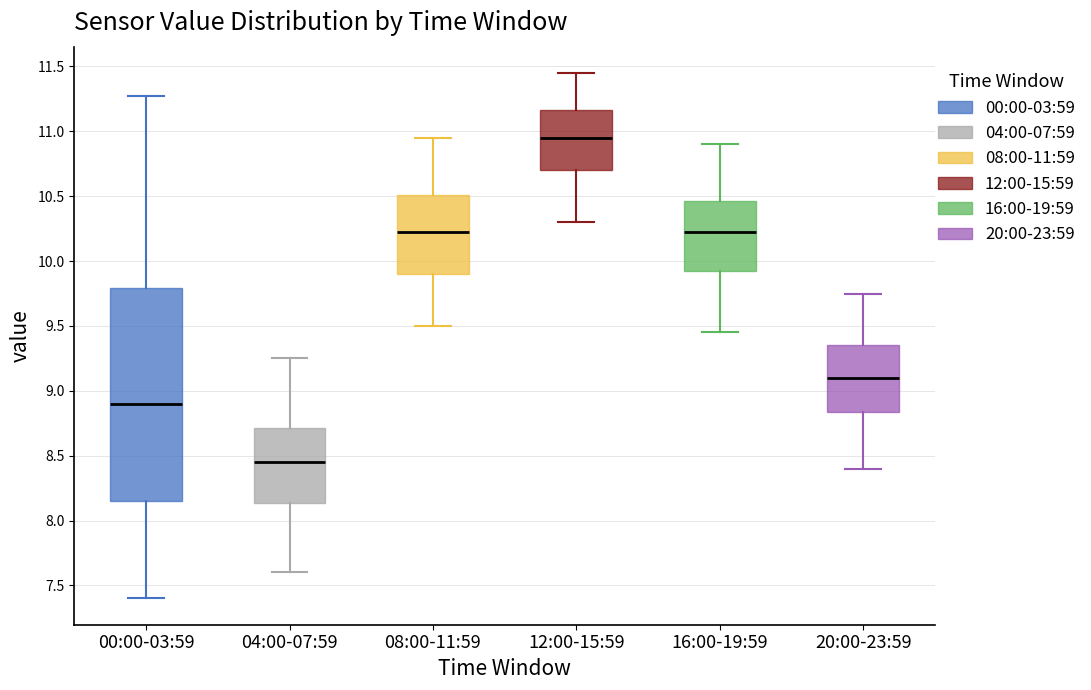

Where does the lower whisker of the box for 16:00-19:59 end on the y-axis? The values are not printed on the chart, so give them approximately, as read against the axis.

9.45